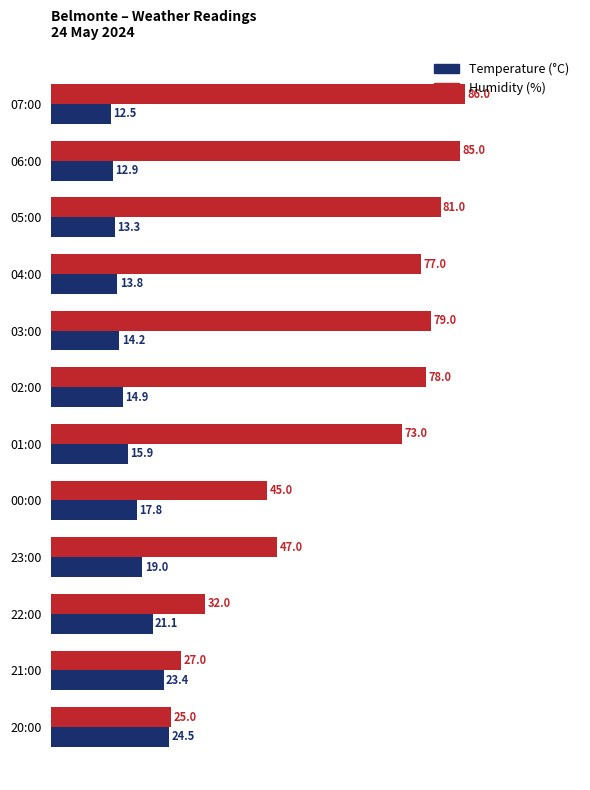

Count the number of data series in this chart.

2